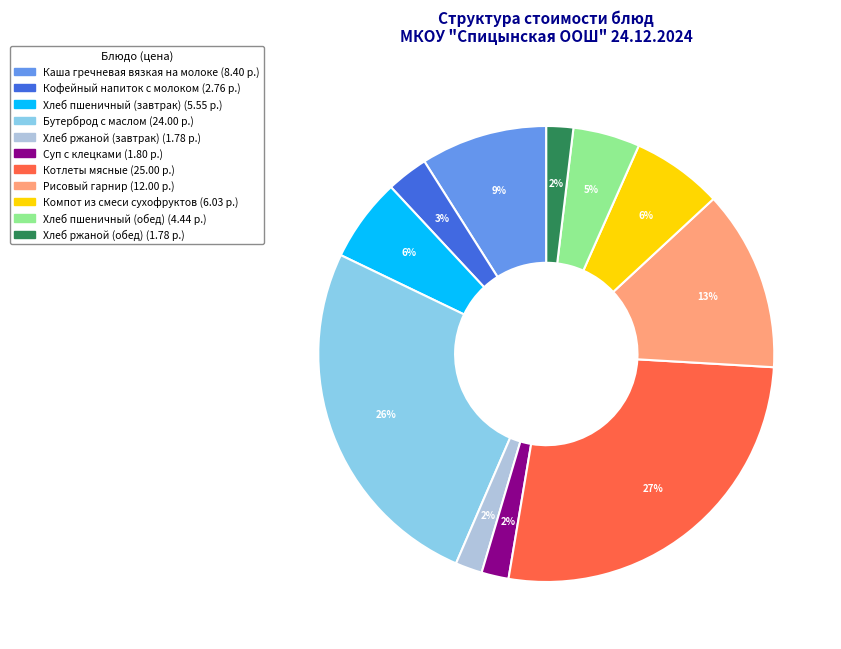

What is the ratio of the value at Хлеб ржаной (завтрак) to the value at Суп с клецками?

1.0